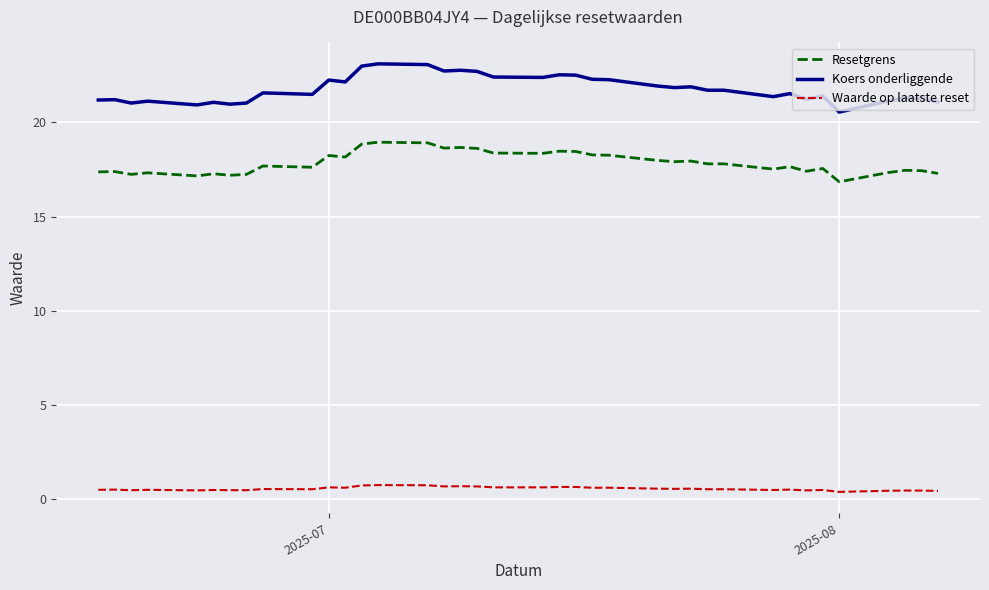

True or false: Koers onderliggende and Waarde op laatste reset intersect in this chart.

False